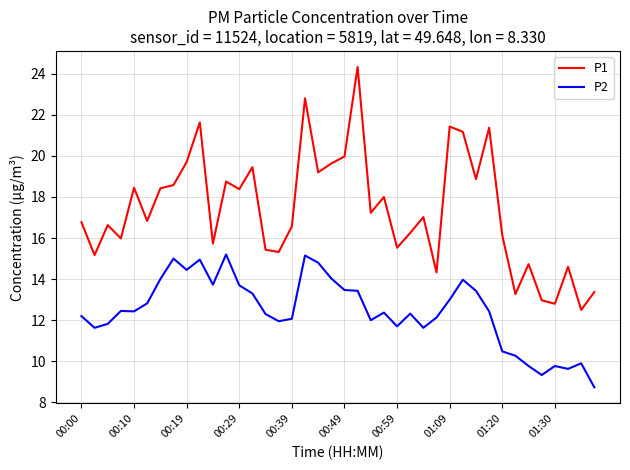

Rank the series by their maximum value, from lowest to highest.

P2, P1